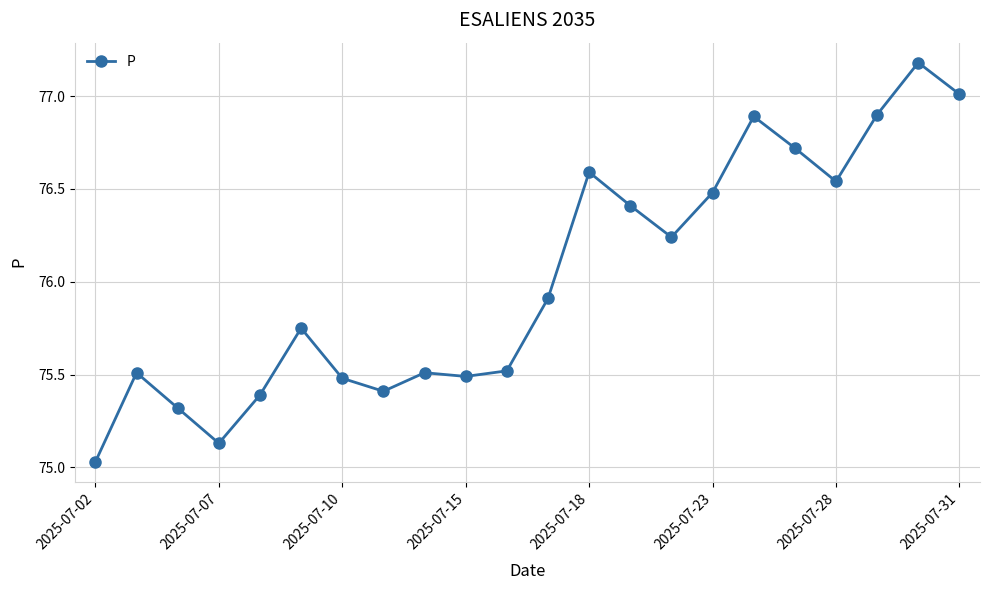

What is the sum of all values?

1672.4